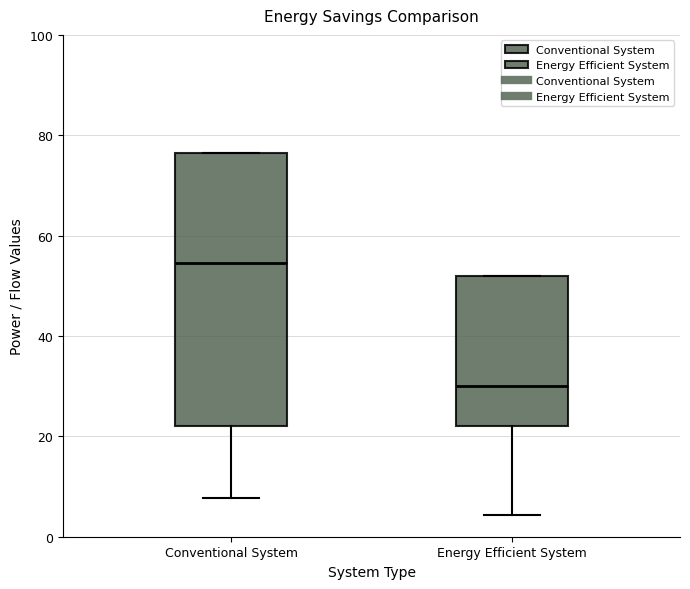

Where does the median line of the box for Energy Efficient System sit on the y-axis? The values are not printed on the chart, so give them approximately, as read against the axis.

30